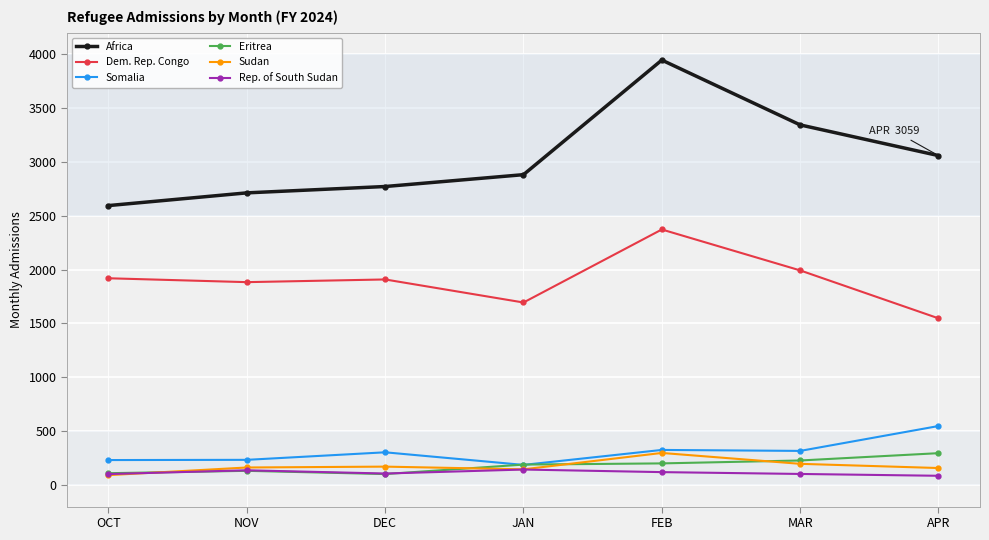

True or false: Africa has more than 0 points higher than both neighbors.

True